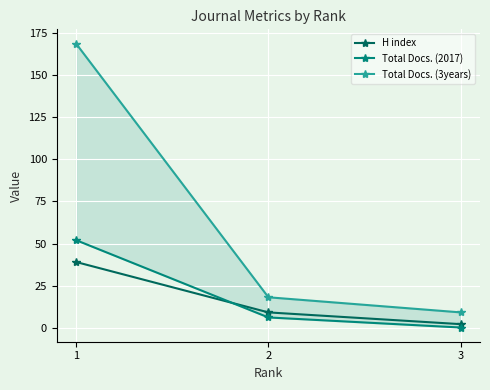

How many data points in H index are less than 9?

1